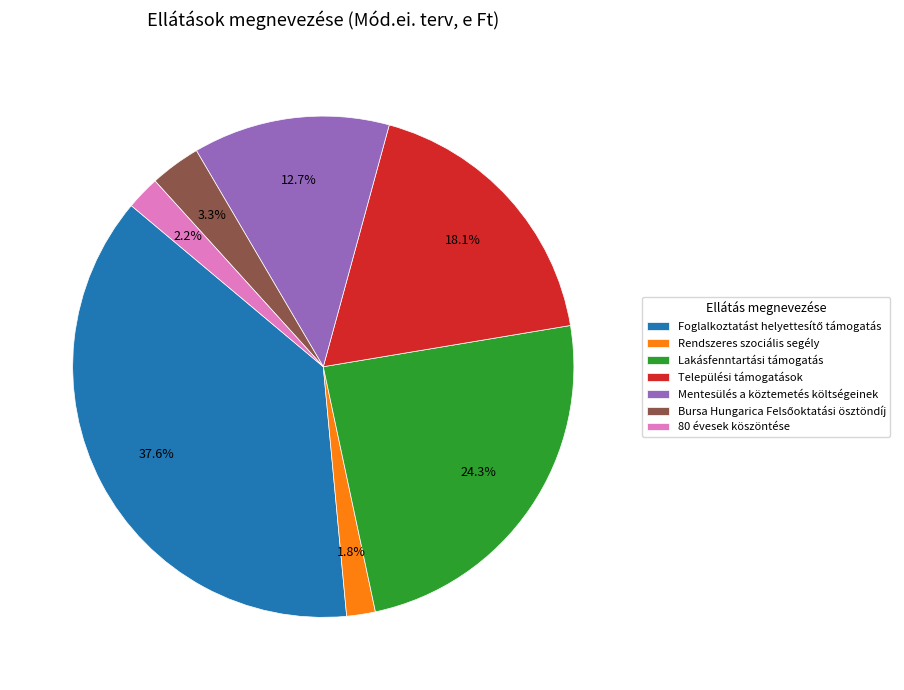

To the nearest percent, what is the average slice percentage?

14%